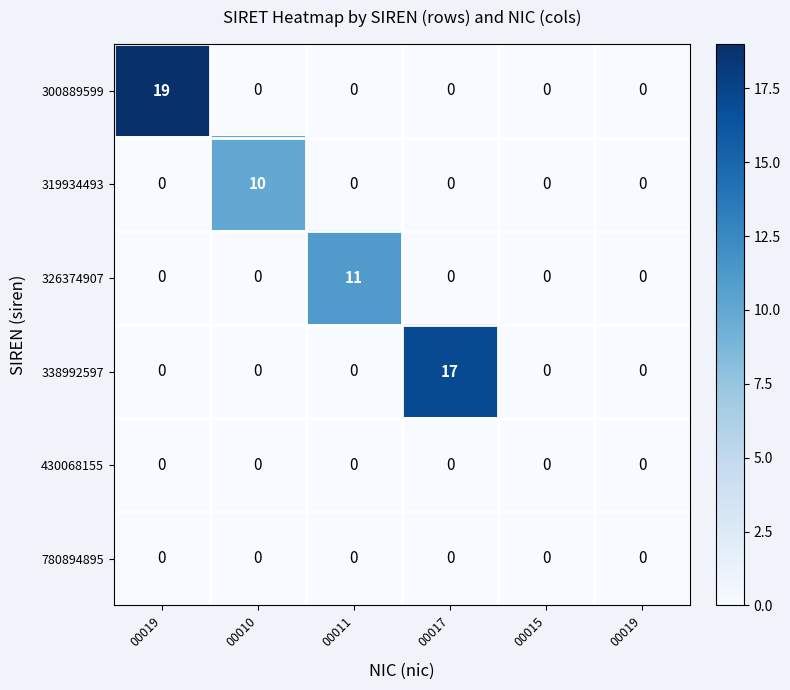

Reading left to right, extract all data points from this chart.

300889599: 00019=19	00010=0	00011=0	00017=0	00015=0	00019=0
319934493: 00019=0	00010=10	00011=0	00017=0	00015=0	00019=0
326374907: 00019=0	00010=0	00011=11	00017=0	00015=0	00019=0
338992597: 00019=0	00010=0	00011=0	00017=17	00015=0	00019=0
430068155: 00019=0	00010=0	00011=0	00017=0	00015=0	00019=0
780894895: 00019=0	00010=0	00011=0	00017=0	00015=0	00019=0